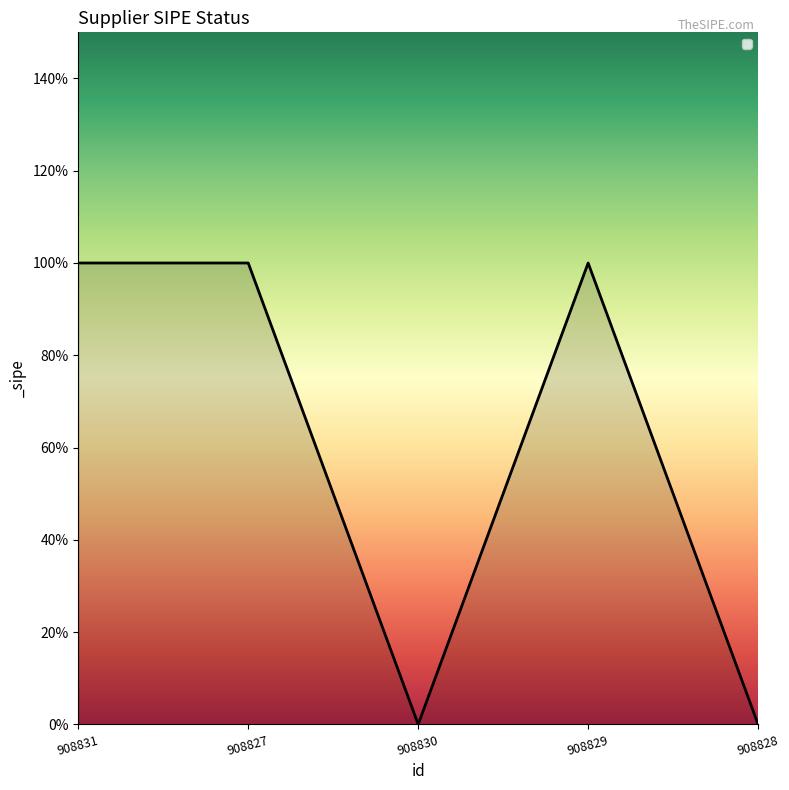

Does the chart display data point markers on the line(s)?

No